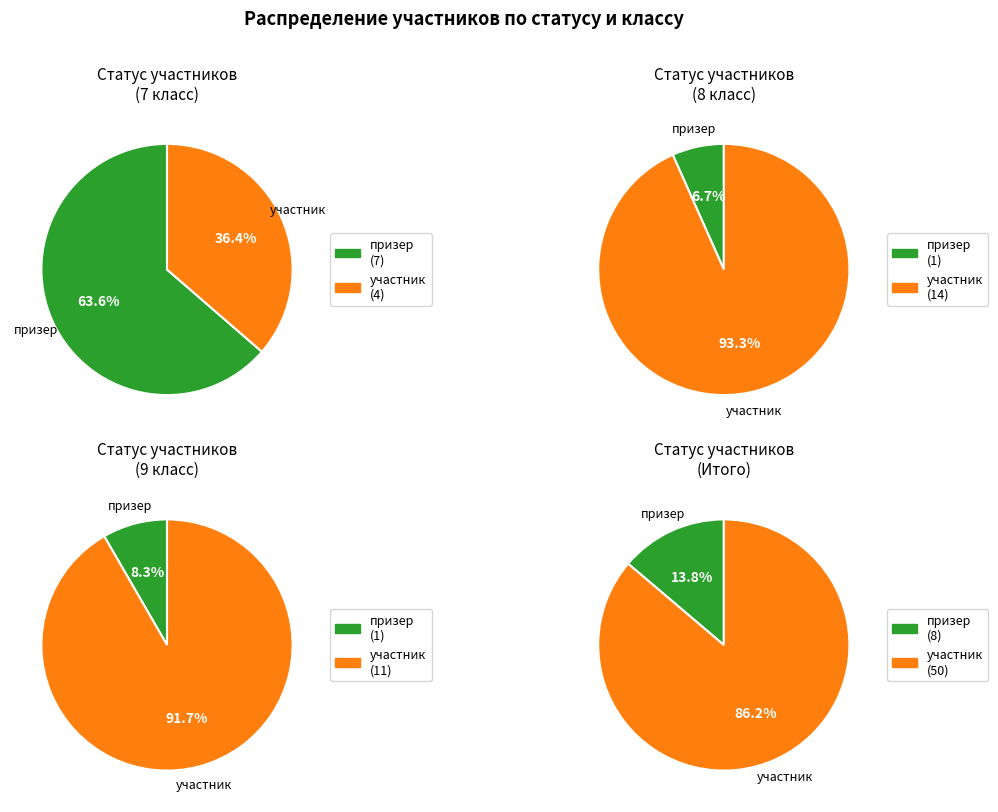

To the nearest percent, what is the average slice percentage?

50%